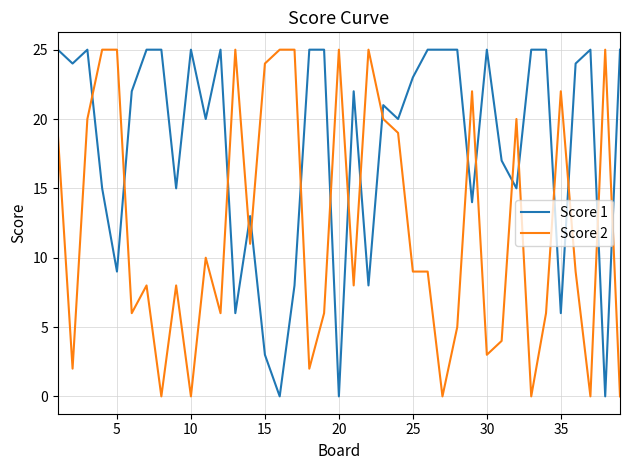

List the series in order of their overall mean, lowest first.

Score 2, Score 1